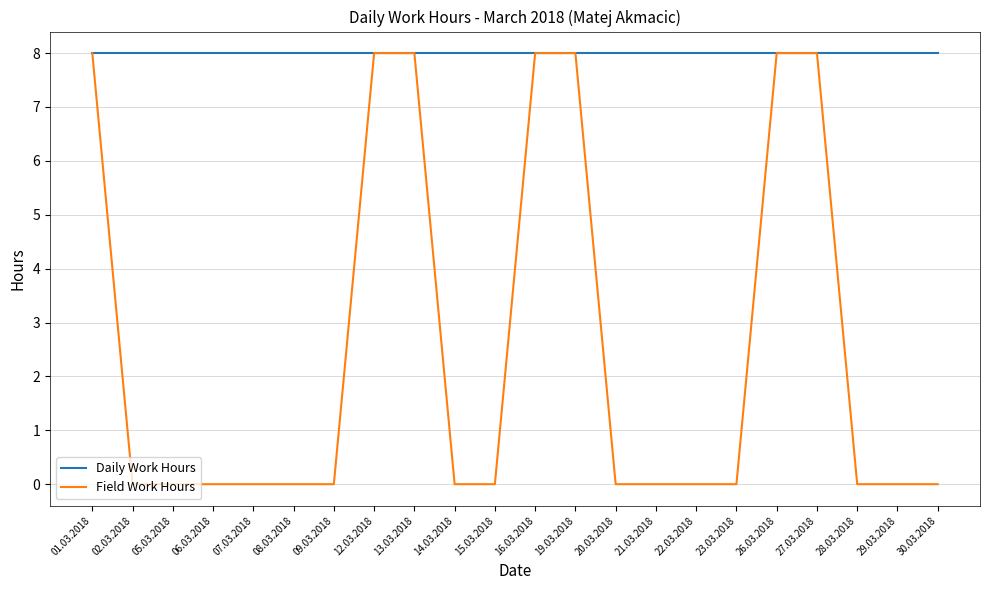

What is the maximum value shown in the chart?

8